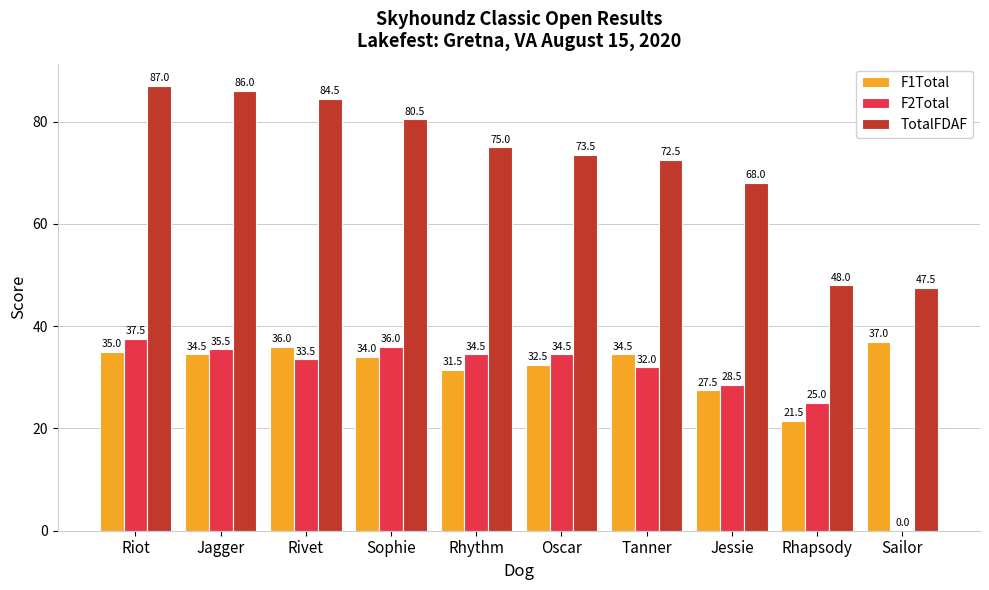

Where is F2Total nearest to the value 18?

Rhapsody